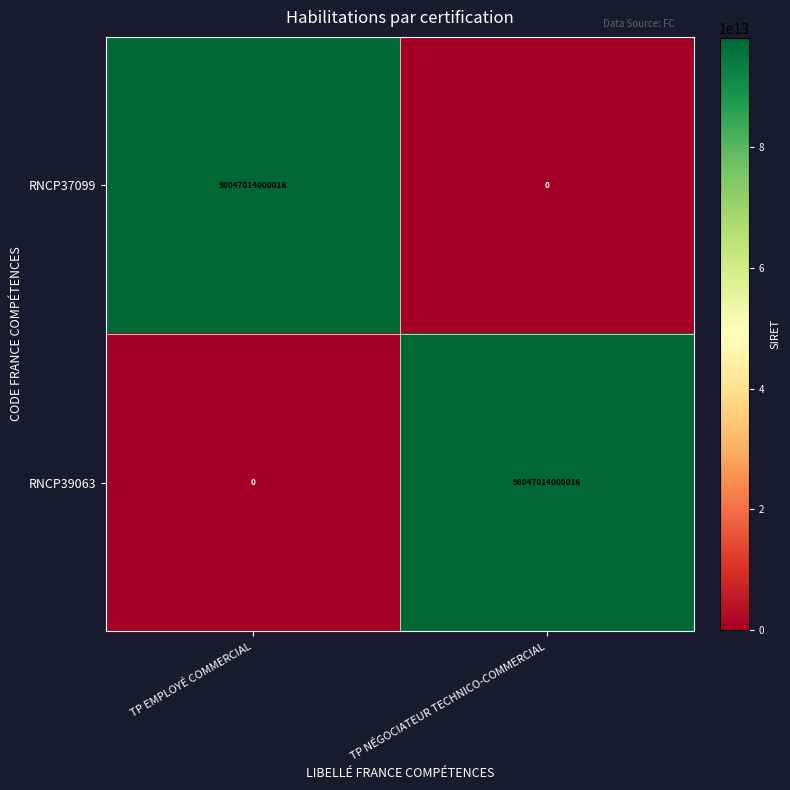

True or false: RNCP39063 has a value of -55245024356890 at TP EMPLOYÉ COMMERCIAL.

False